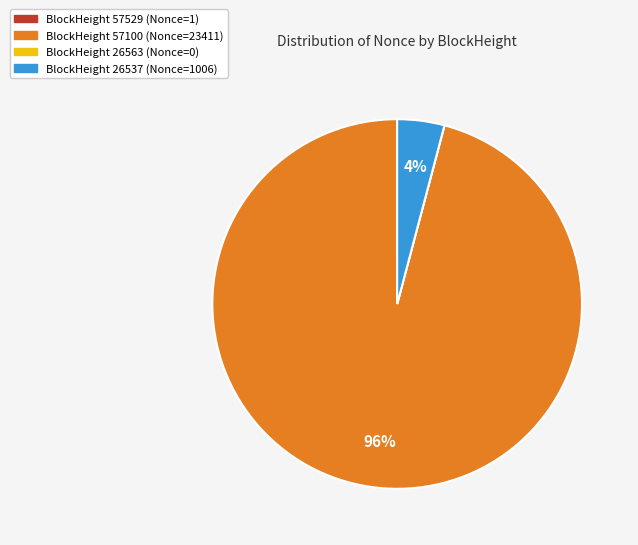

To the nearest percent, what is the difference between the largest and smallest slice percentages?

96%